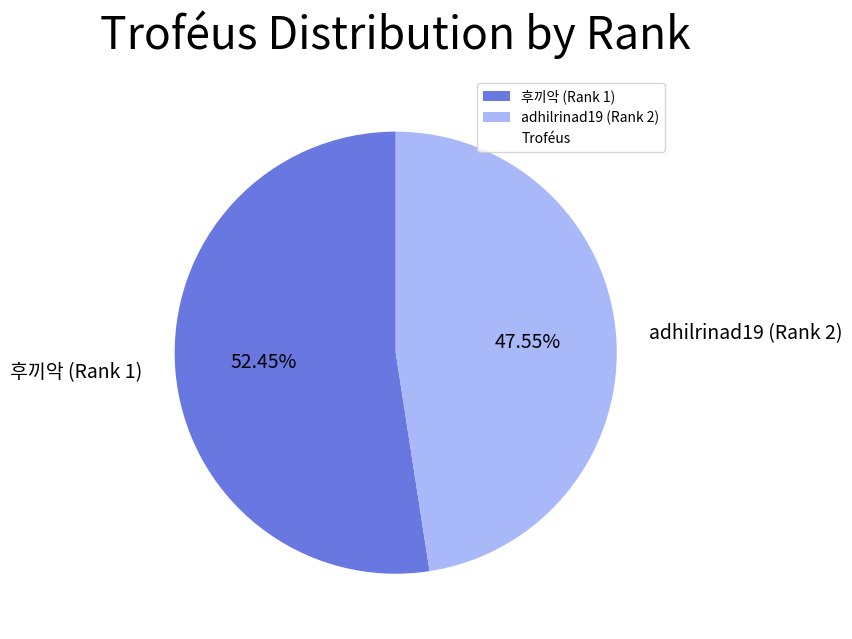

Does any single category account for the majority?

Yes